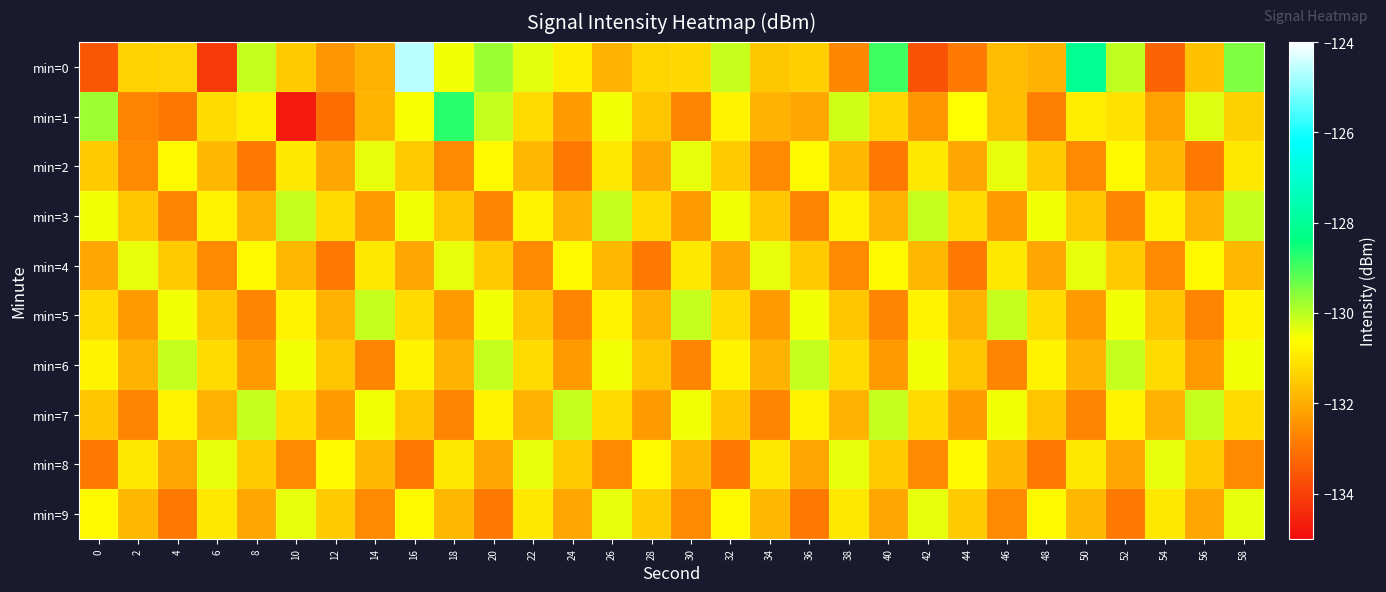

What is the smallest value displayed?

-134.8